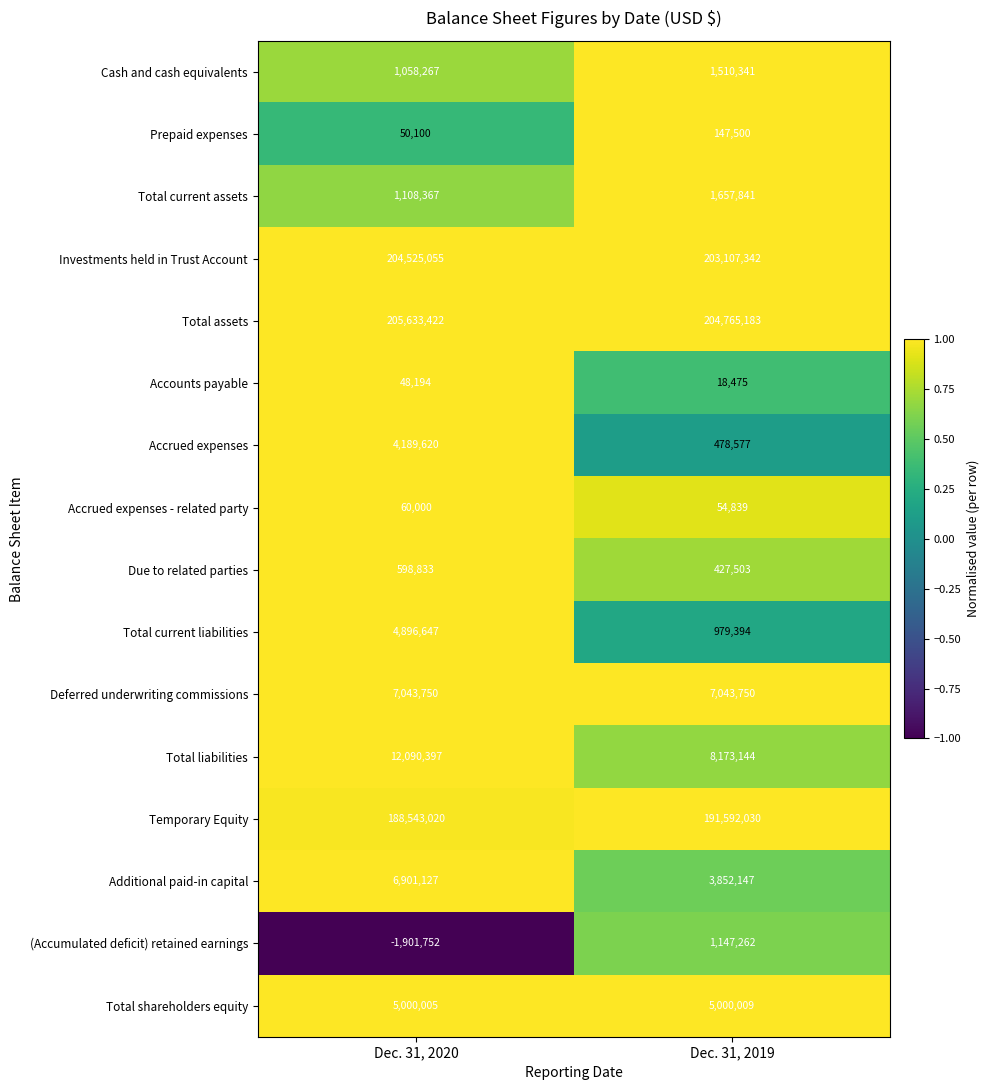

What is the spread (max minus min) of values at Dec. 31, 2019?

204746708